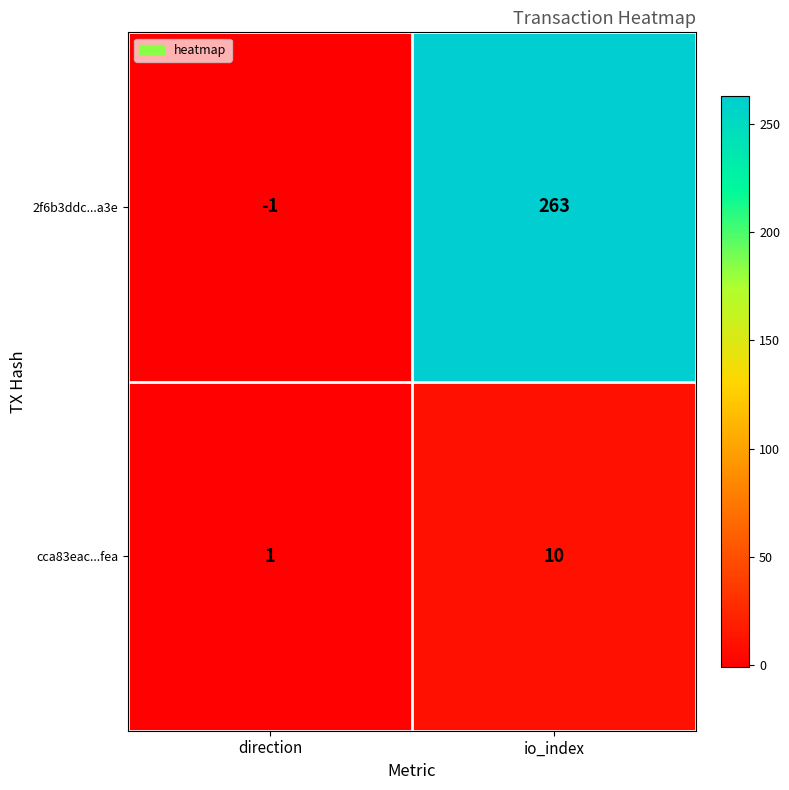

Between direction and io_index, which series saw the biggest shift?

2f6b3ddc...a3e